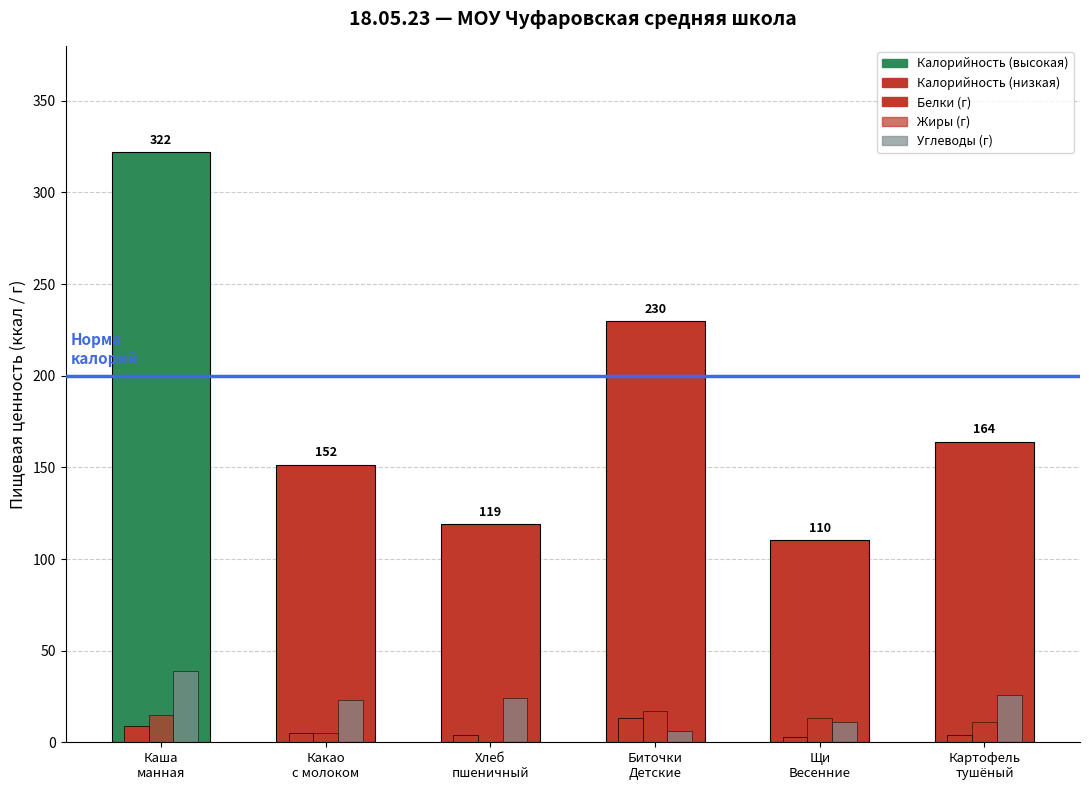

Between Каша
манная and Картофель
тушёный, which is larger?

Каша
манная